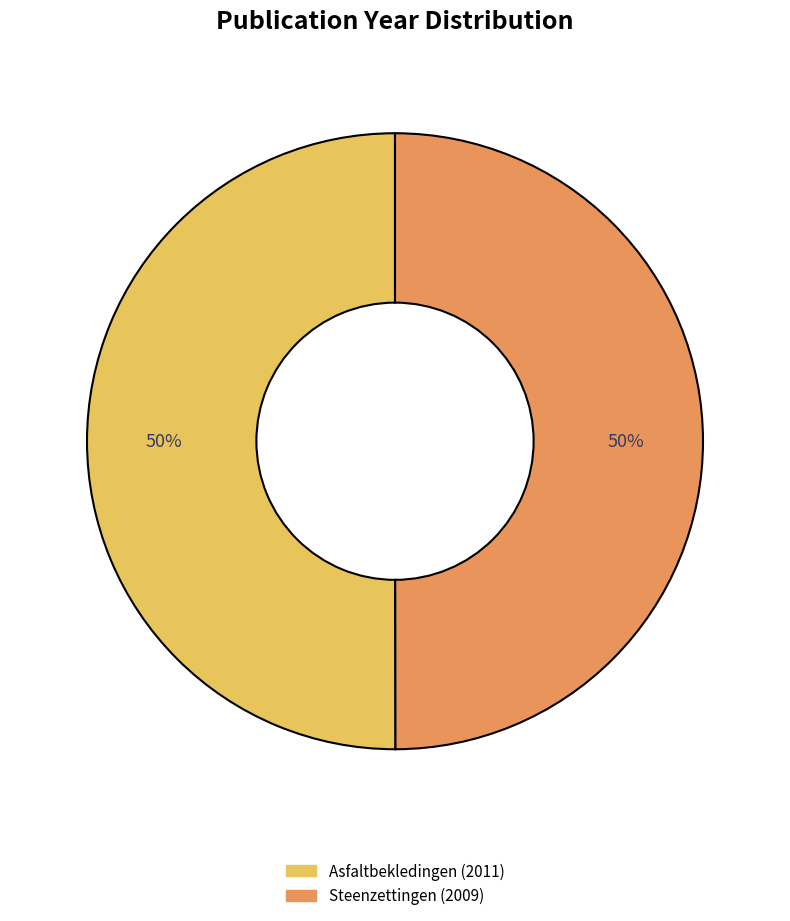

Is the sum of Asfaltbekledingen (2011) and Steenzettingen (2009) greater than half?

Yes